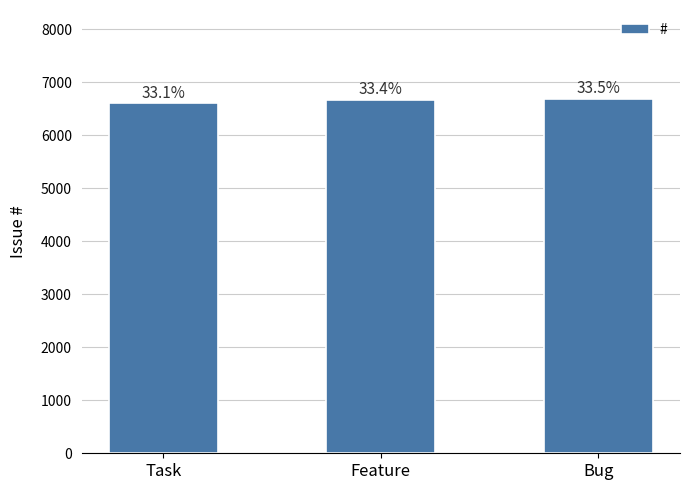

Are the bars horizontal?

No